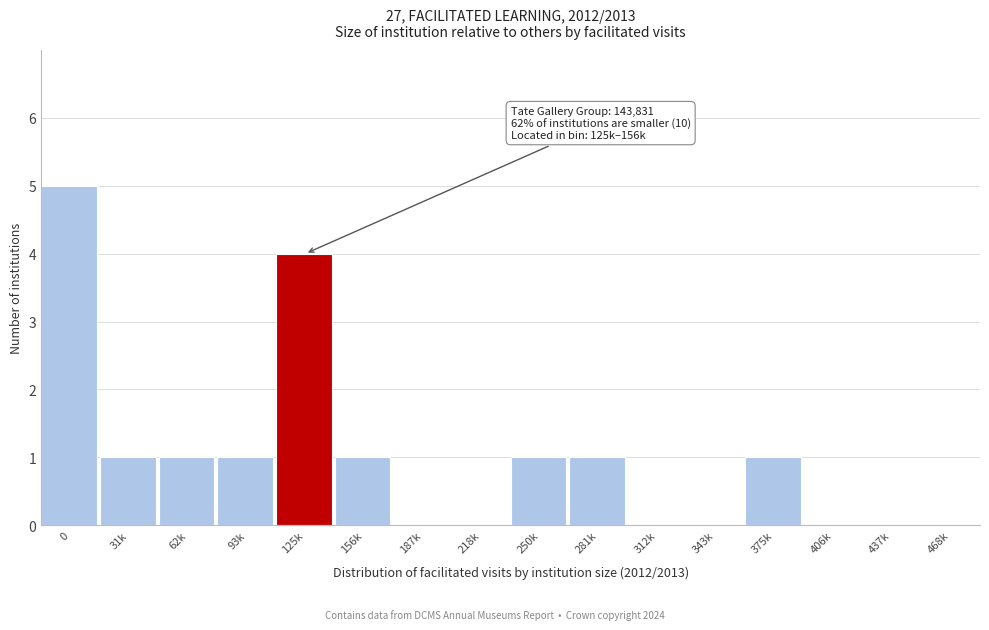

Reading left to right, what are all the values shown in this chart?

0=5	31k=1	62k=1	93k=1	125k=4	156k=1	187k=0	218k=0	250k=1	281k=1	312k=0	343k=0	375k=1	406k=0	437k=0	468k=0